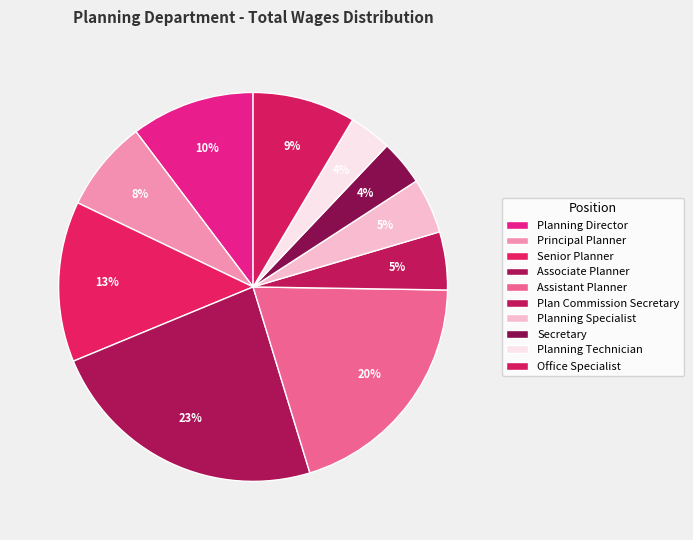

Count the number of slices in the pie.

10